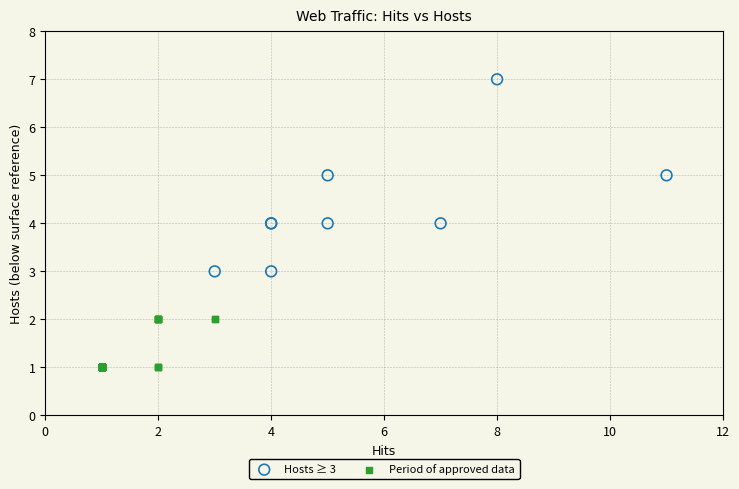

Which series has the widest spread of Y values?

Hosts ≥ 3